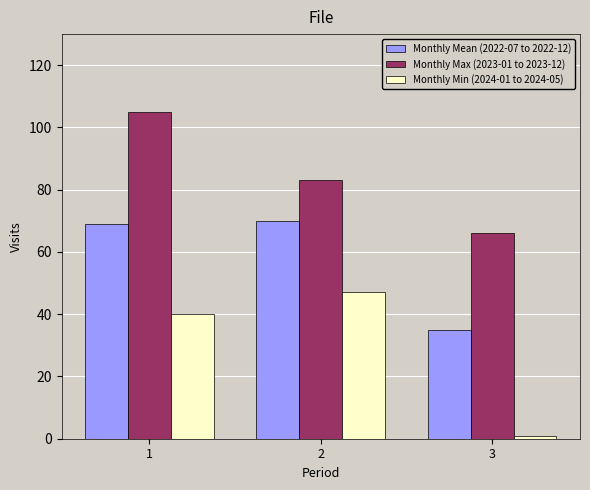

What is the maximum value shown in the chart?

105